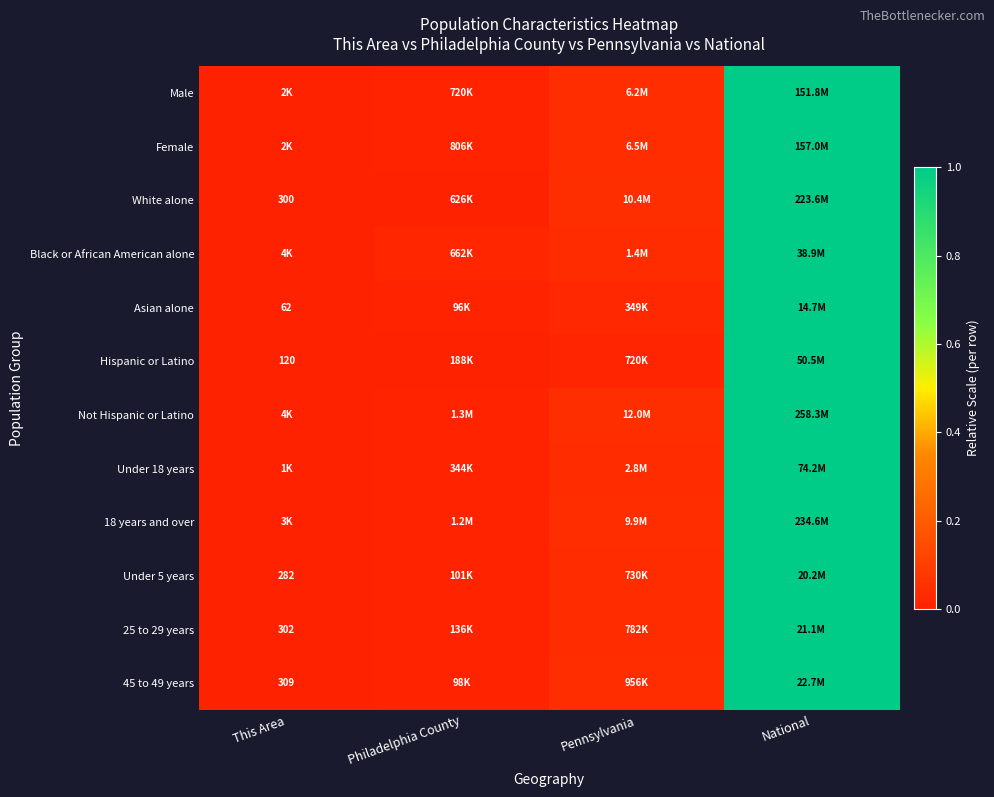

How many distinct data groups are displayed?

12